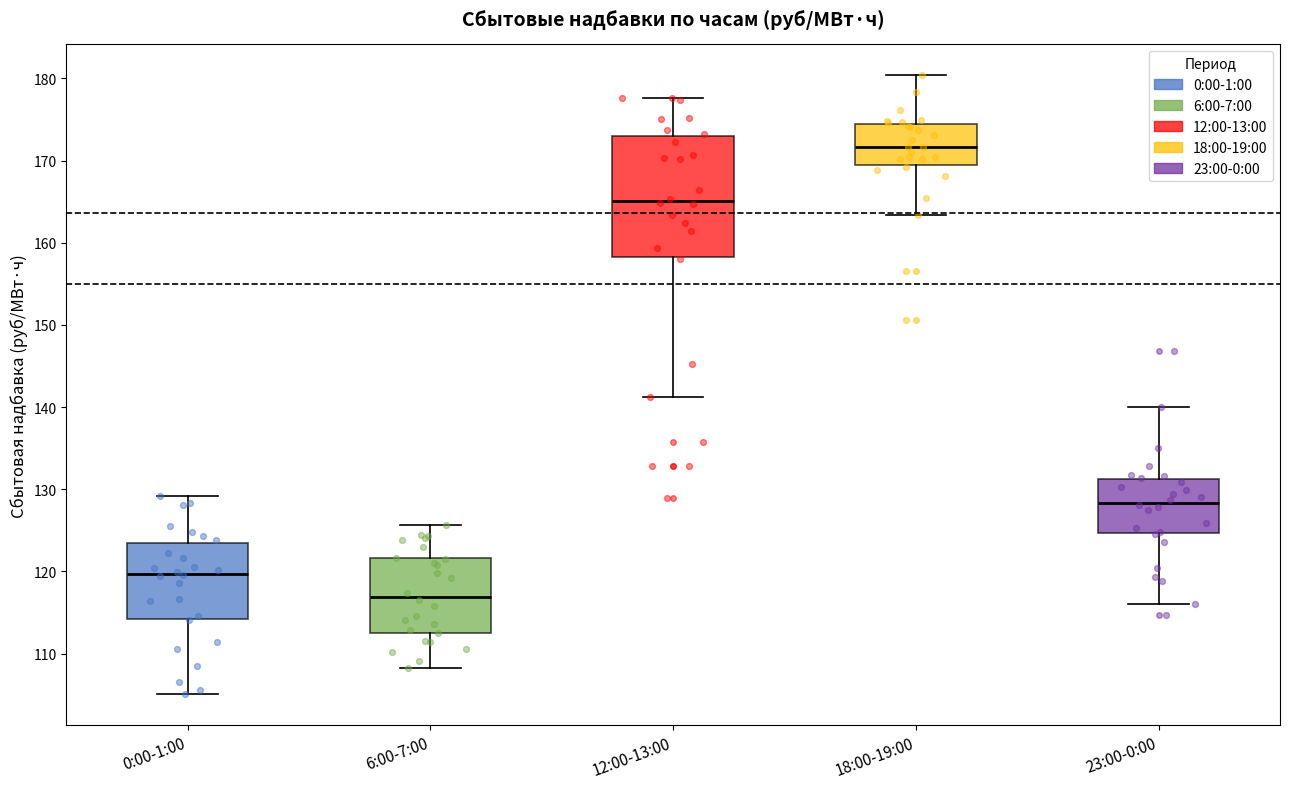

Which box is the tallest, from its lower edge to its upper edge?

12:00-13:00